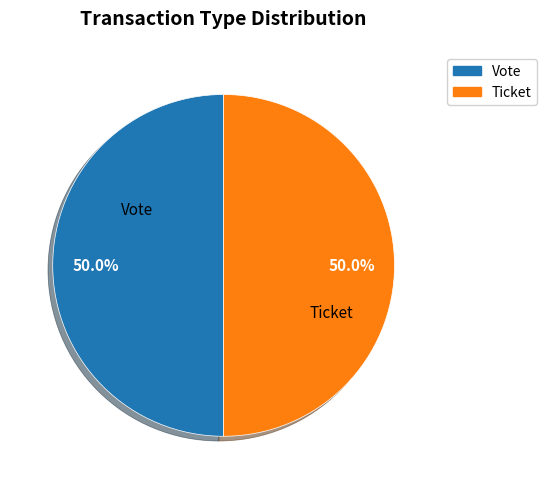

How many slices are in this pie chart?

2